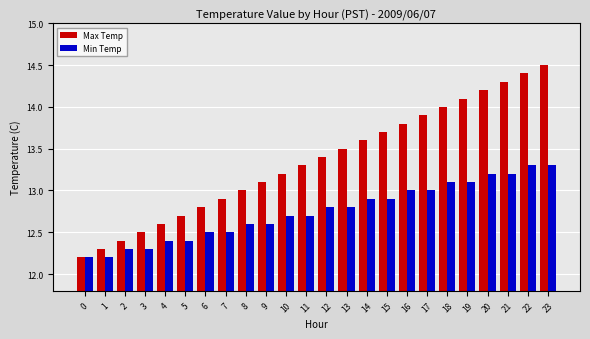

Is the value of Max Temp at 9 greater than the value of Min Temp at 1?

Yes